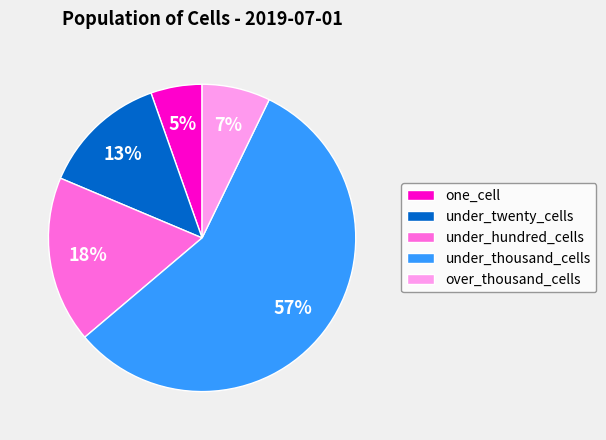

How many slices are in this pie chart?

5